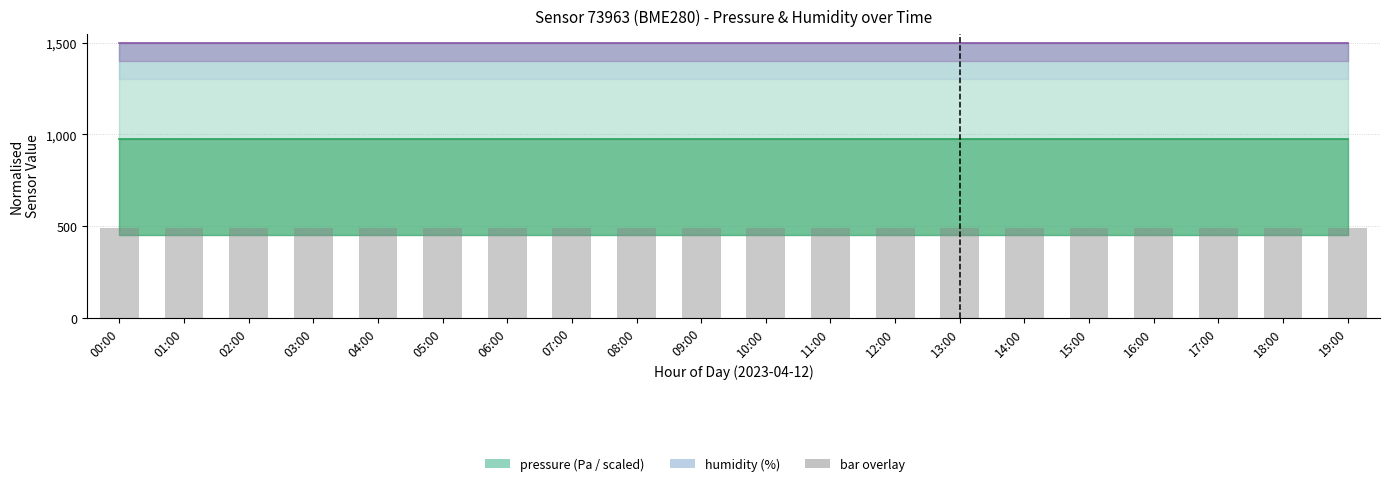

Which series has the largest total across all categories?

humidity